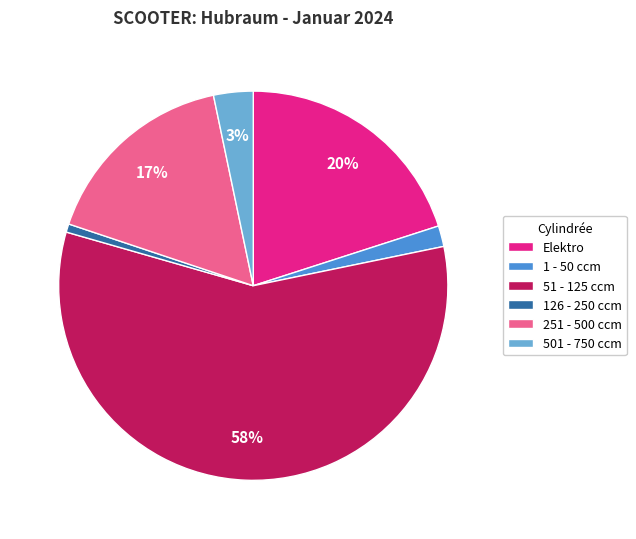

Count the number of slices in the pie.

6